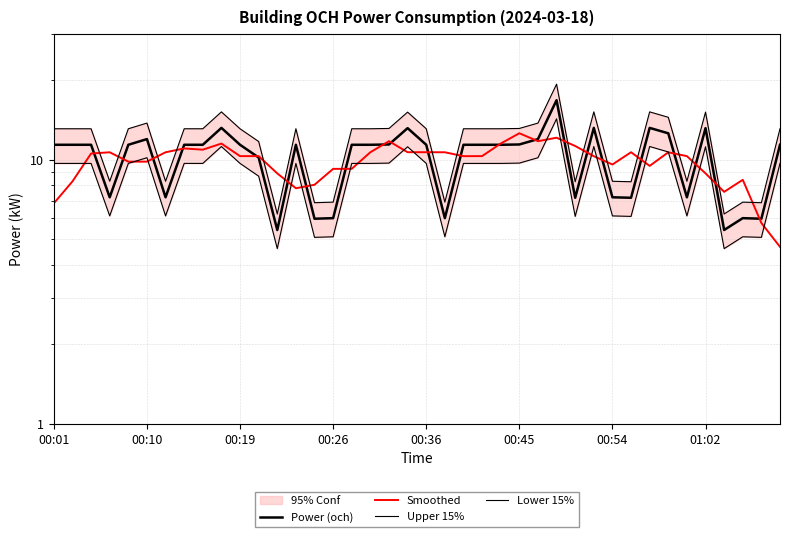

Which series has the largest total across all categories?

Upper 15%